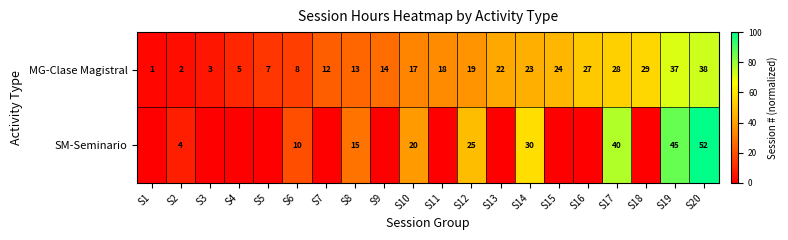

What is the spread (max minus min) of values at S20?

14